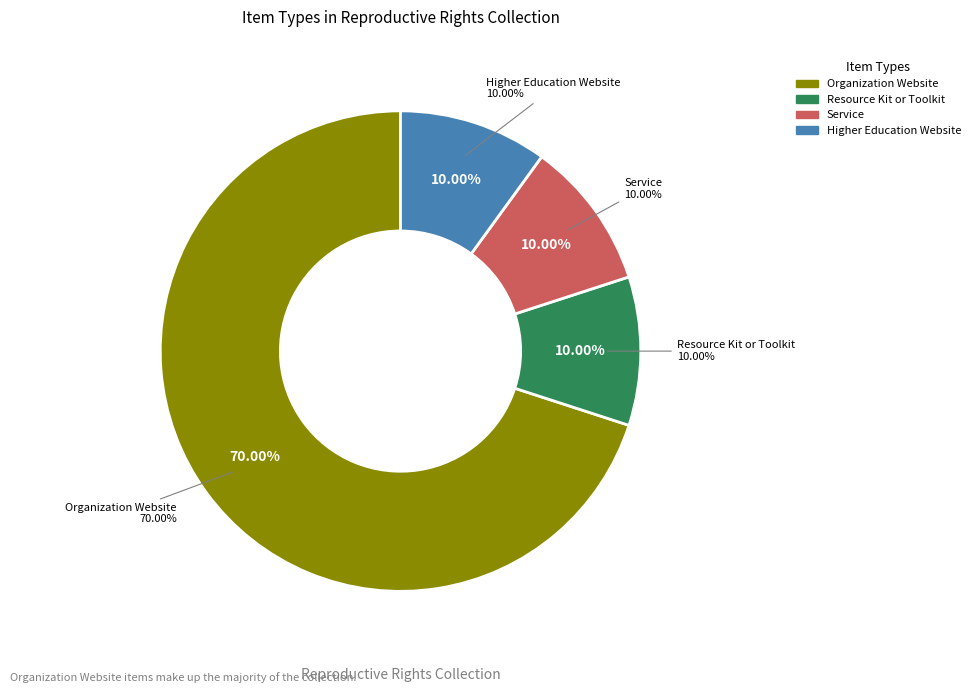

Is there a majority slice in this chart?

Yes